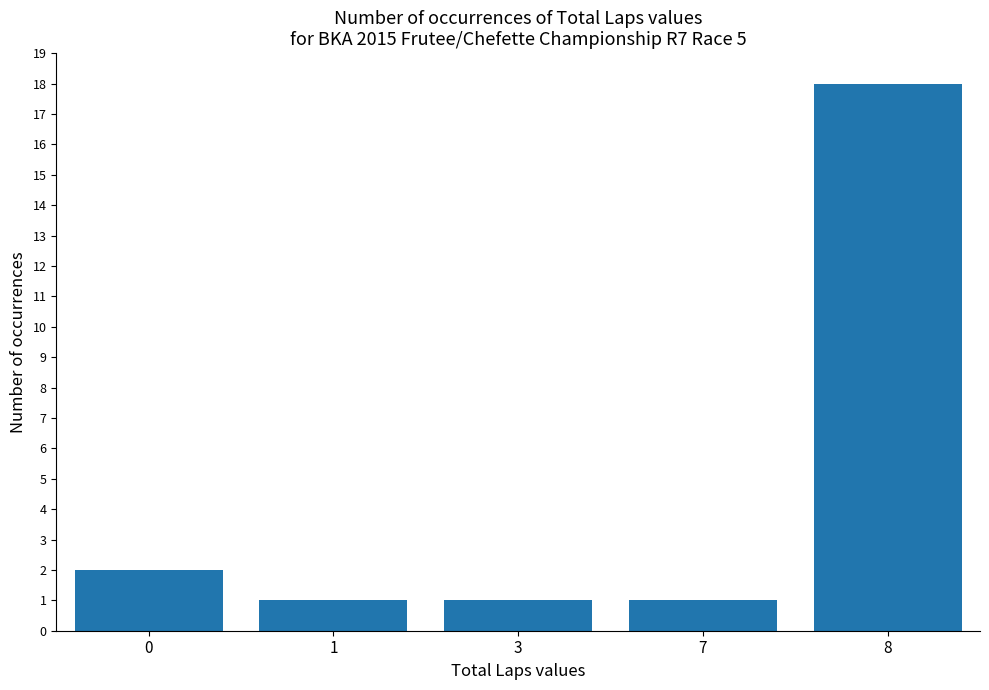

Is it true that the value at 0 is 3?

False